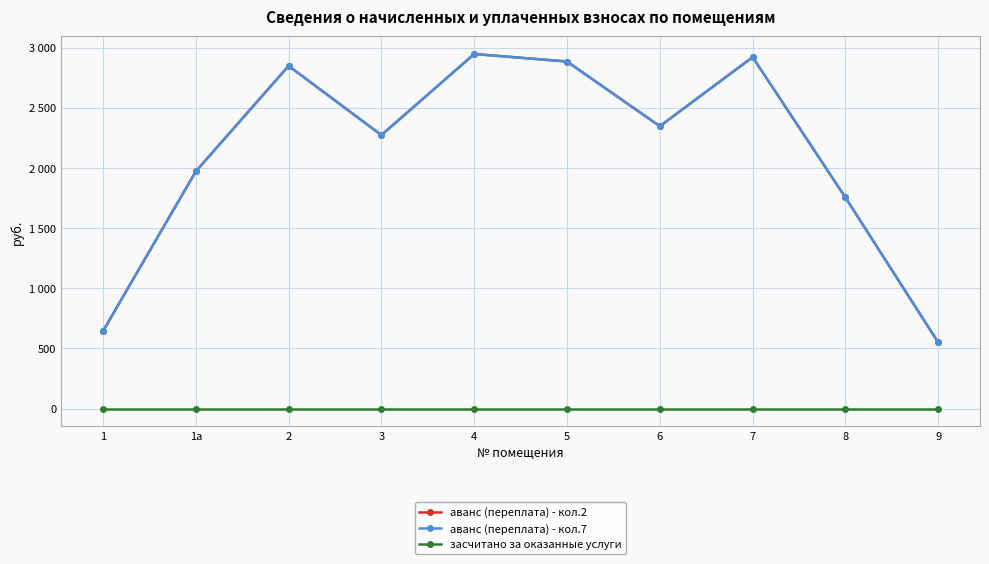

Count the number of categories in the chart.

10